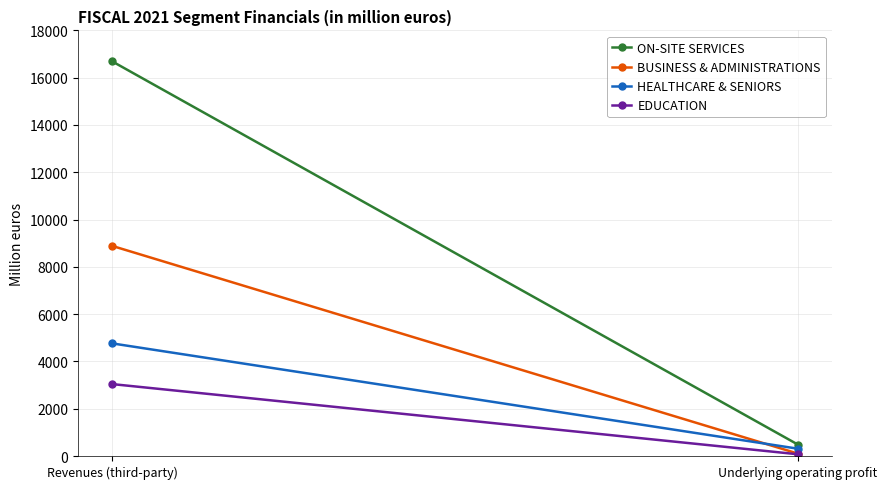

Reading left to right, transcribe all the data shown in this chart.

ON-SITE SERVICES: 16687	486
BUSINESS & ADMINISTRATIONS: 8884	103
HEALTHCARE & SENIORS: 4762	310
EDUCATION: 3041	74